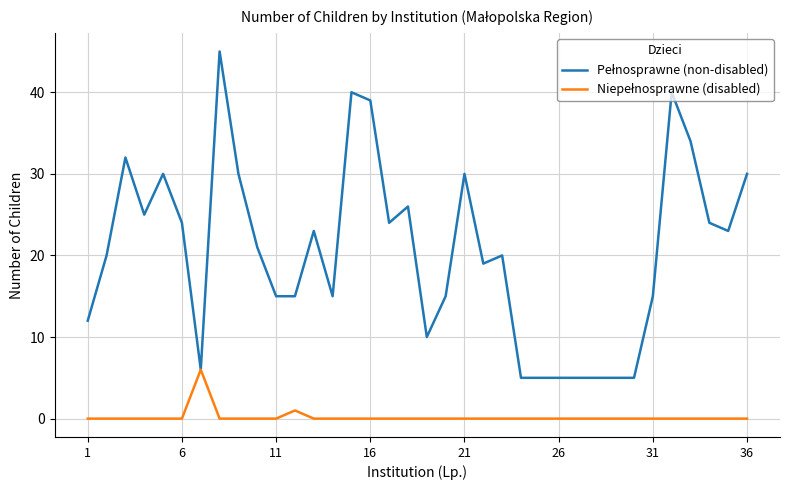

Does the chart display data point markers on the line(s)?

No